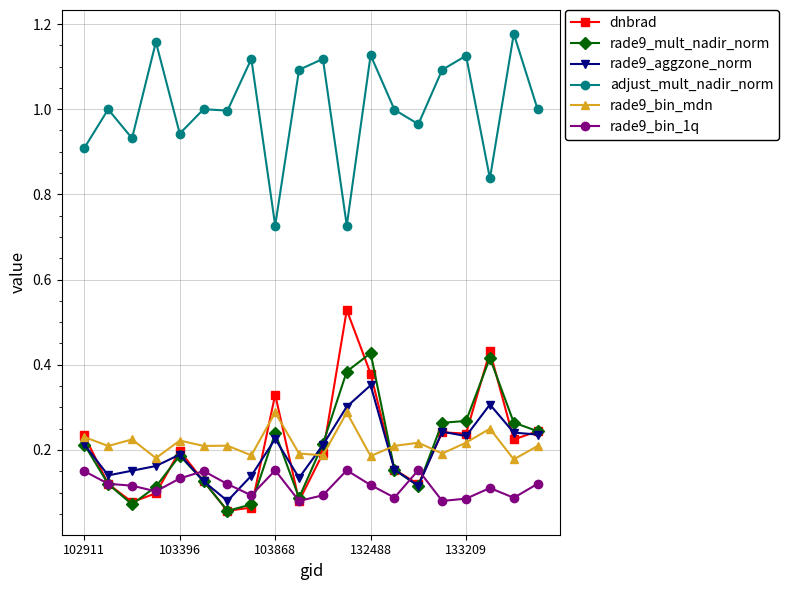

Does the chart display data point markers on the line(s)?

Yes